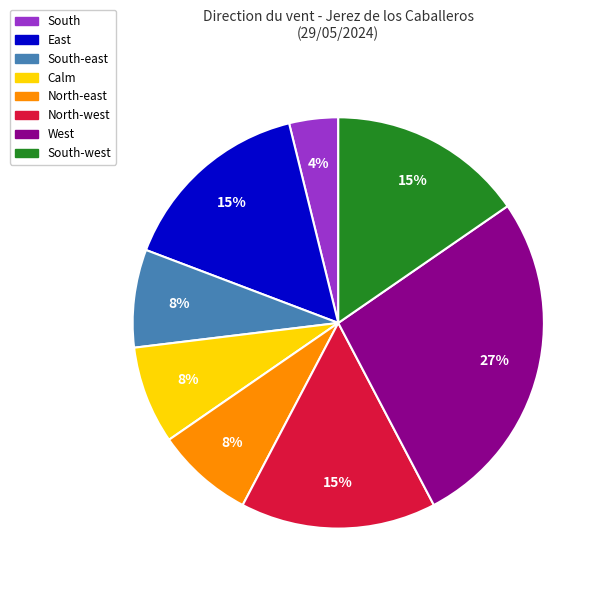

What is the smallest slice in the pie chart?

South